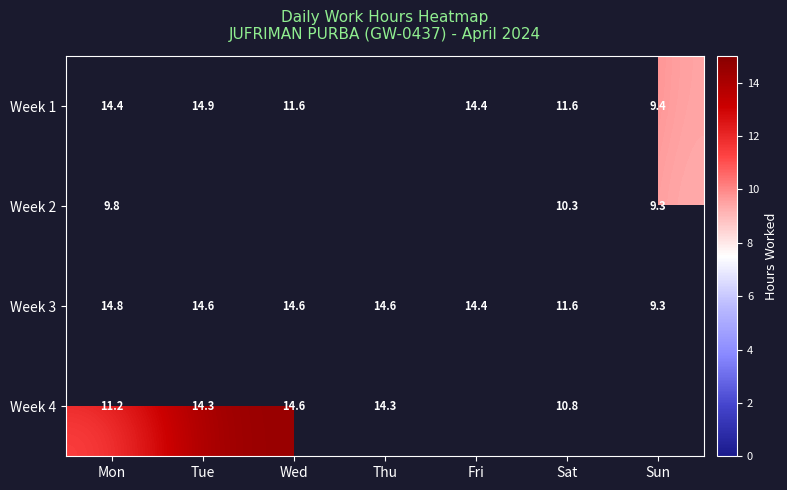

The Week 1 series shows 9.4 at Sun. True or false?

True